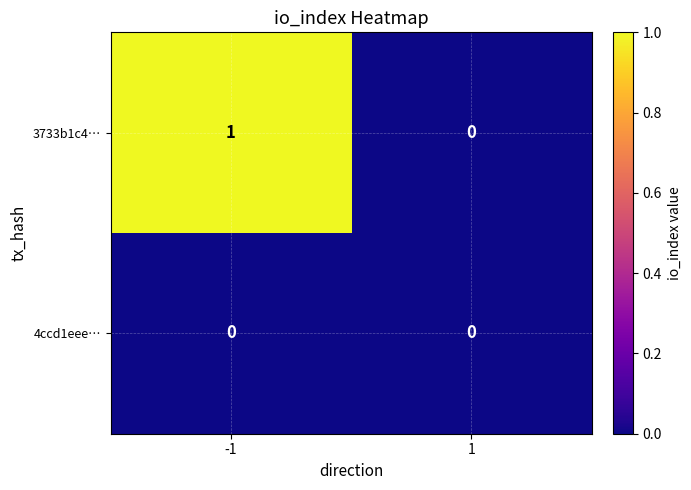

Reading left to right, list all the values displayed in this chart.

3733b1c4…: 1	0
4ccd1eee…: 0	0